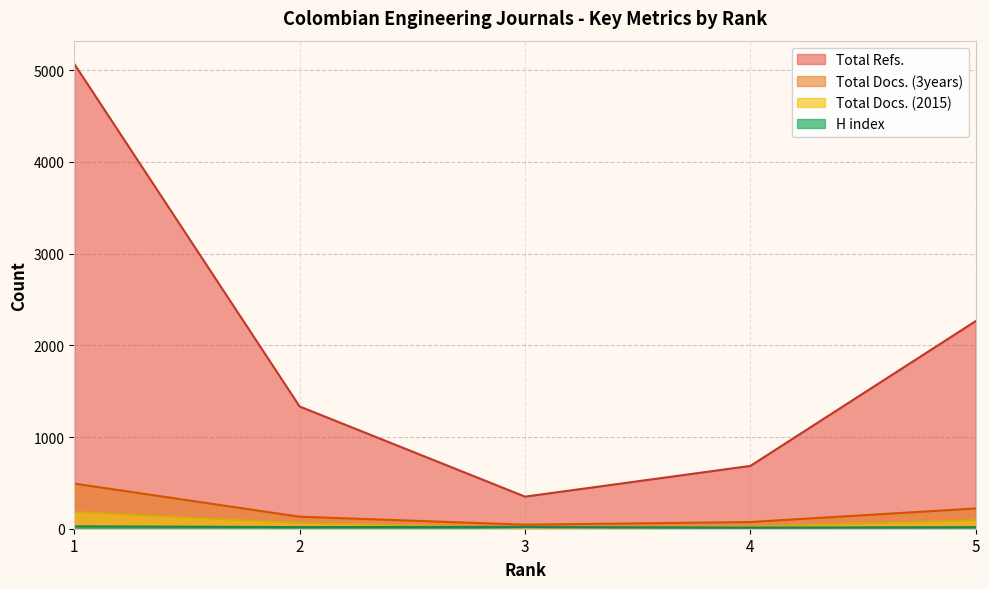

Between 2 and 3, which series saw the biggest shift?

Total Refs.